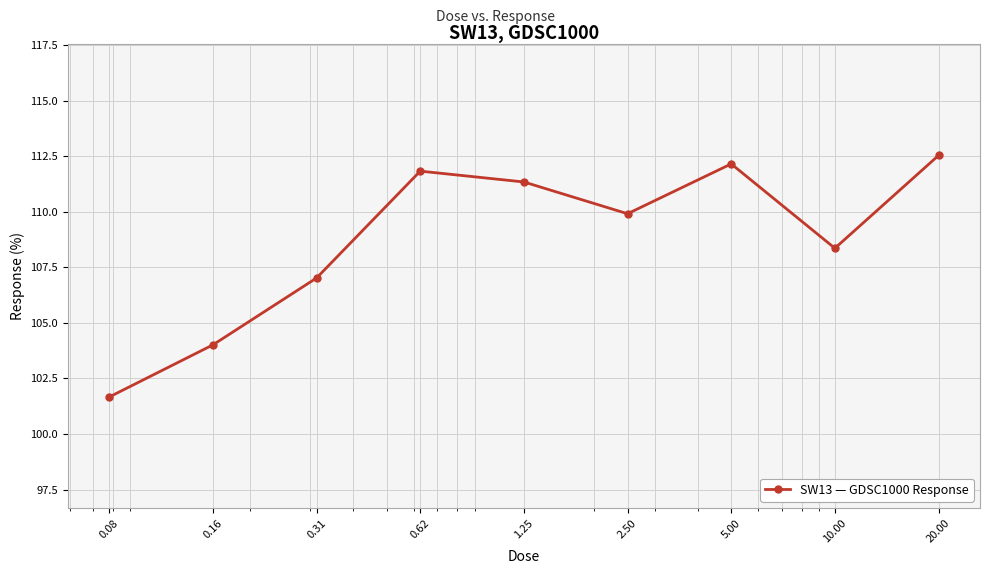

What is the value of the 1st point from the left?

101.7